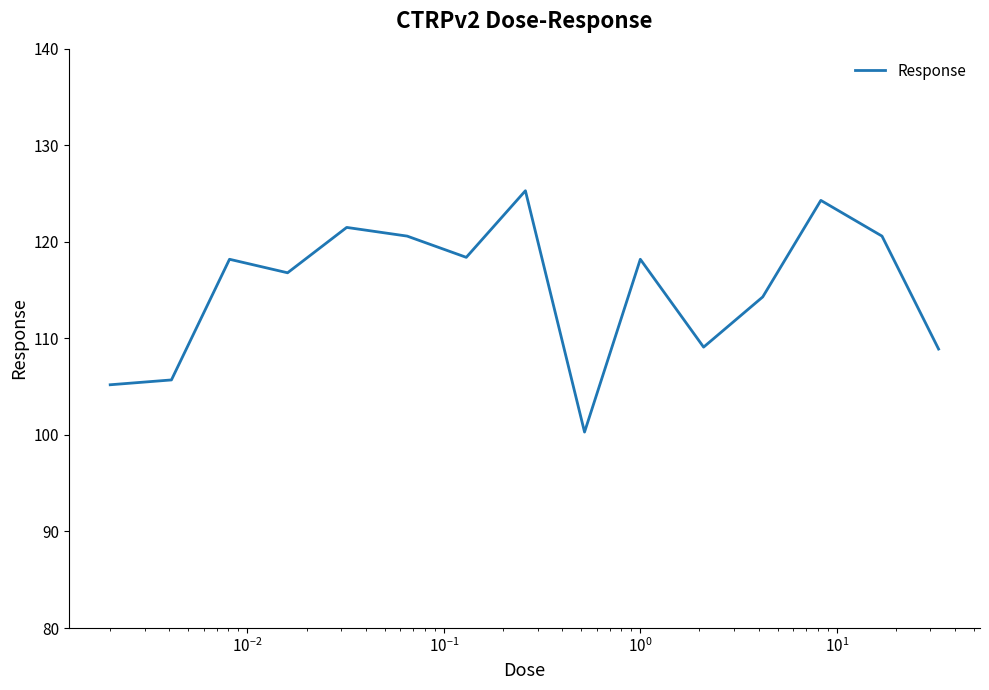

What is the greatest value displayed?

125.3